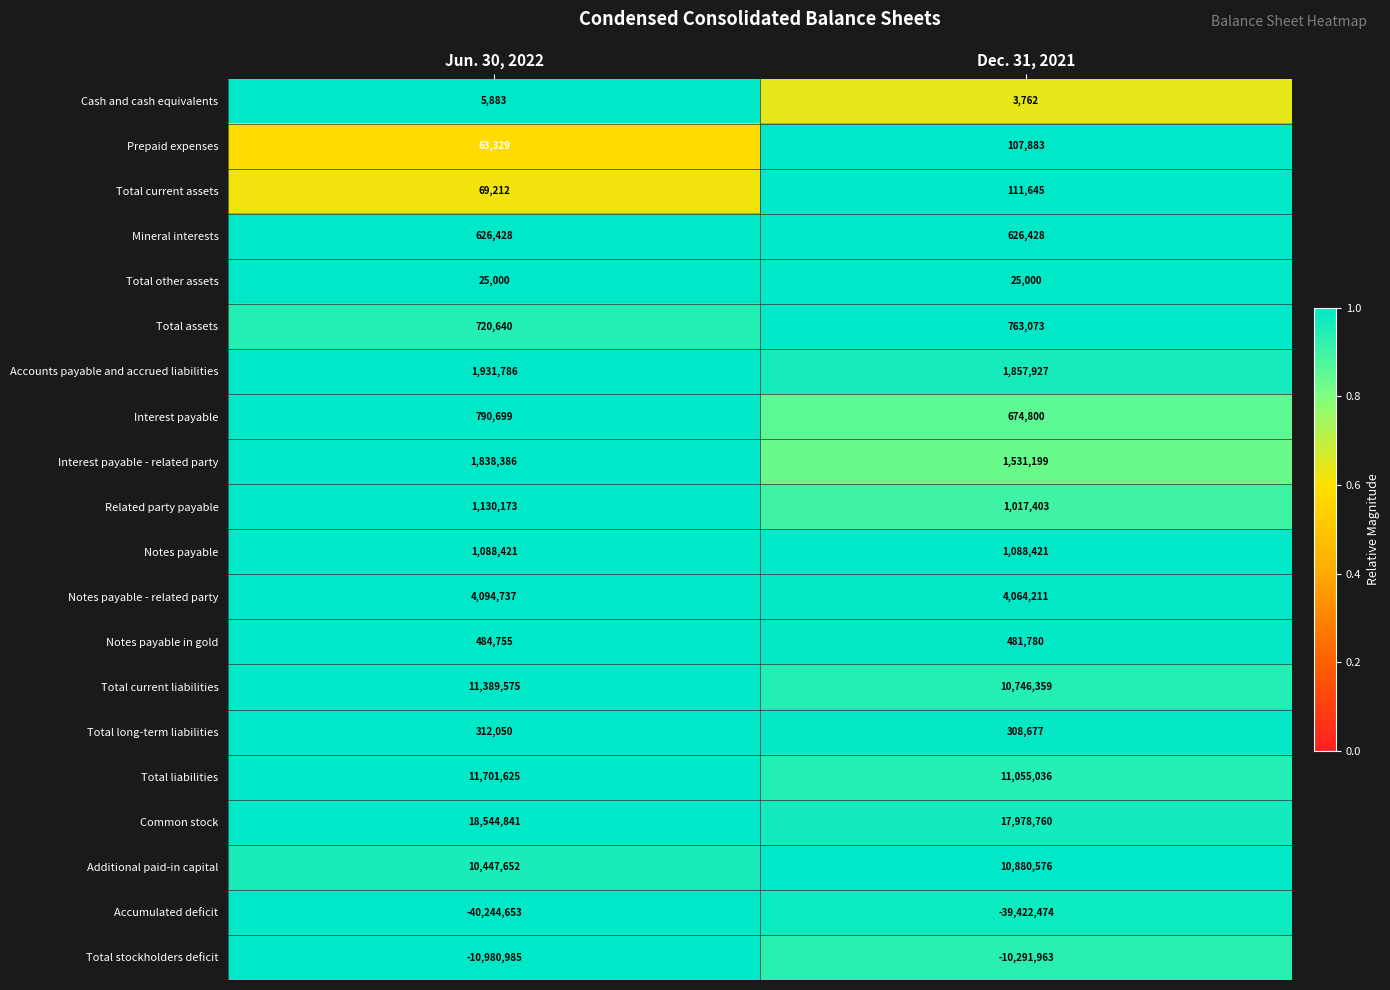

Between Jun. 30, 2022 and Dec. 31, 2021, which series saw the biggest shift?

Accumulated deficit